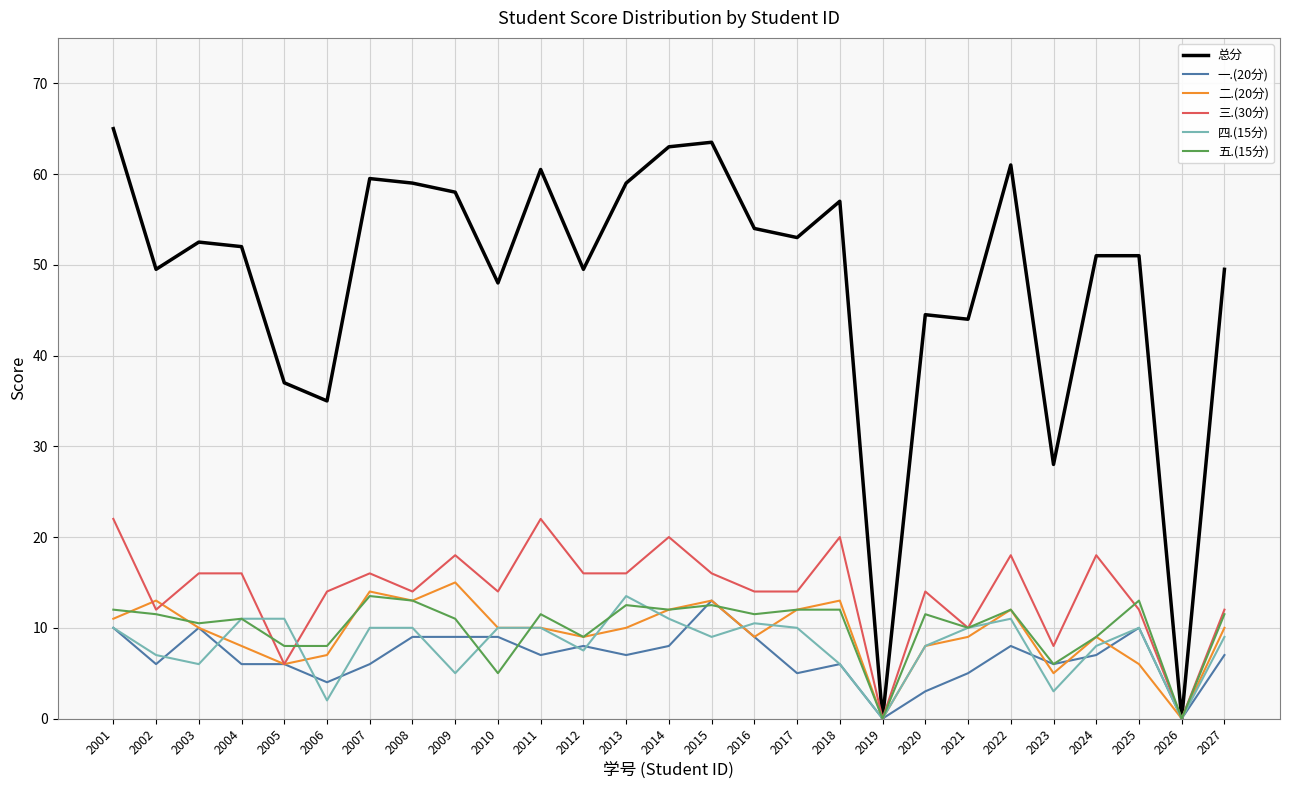

Where does the 总分 series first go above 52?

2001